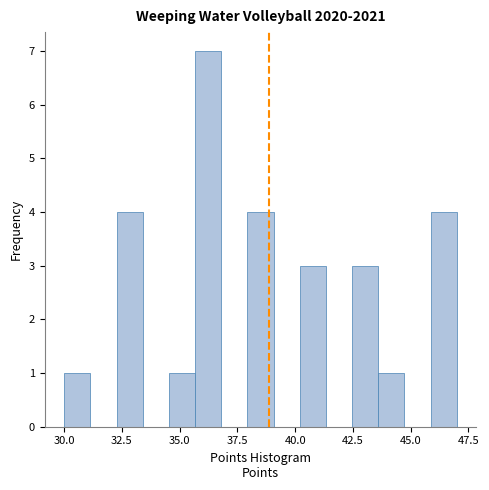

Around what value on the x-axis is the tallest bar? Give the approximate position of its centre, as read against the axis.

36.0